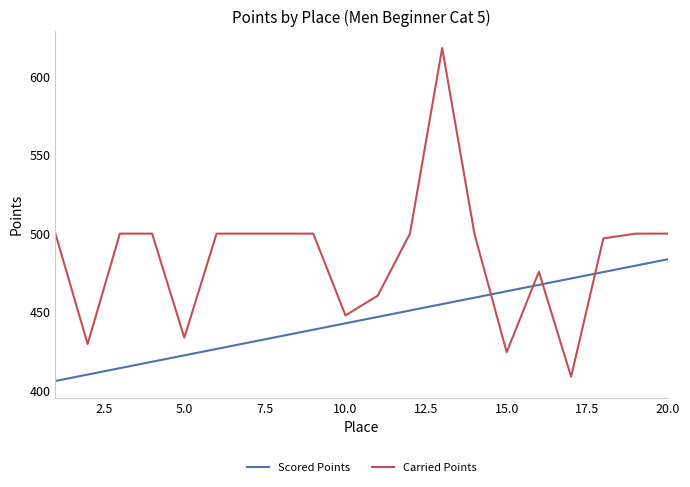

What is the difference between the maximum and minimum values in the Scored Points series?

77.5